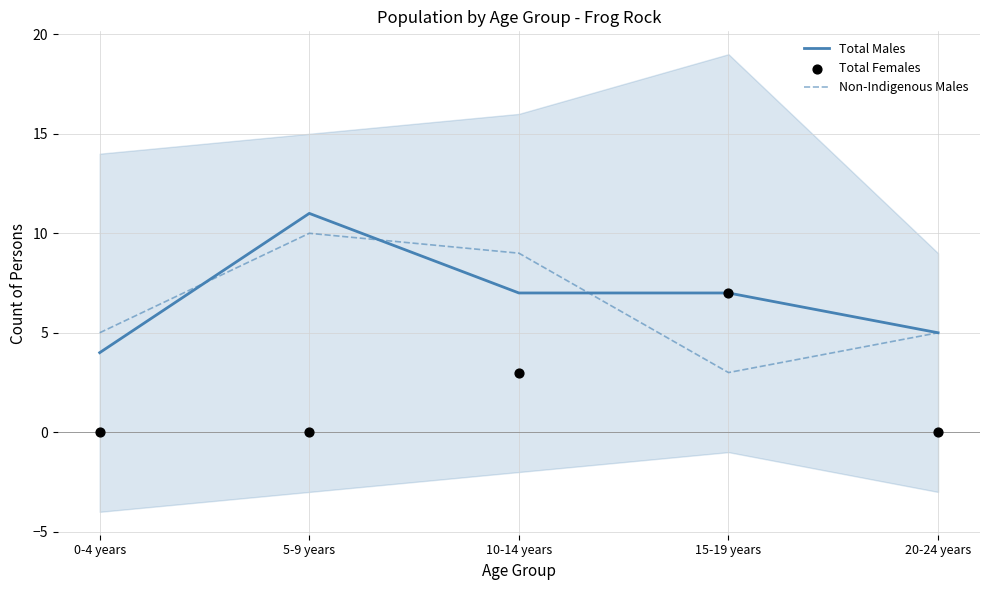

What is the total value across all series at 0-4 years?

9